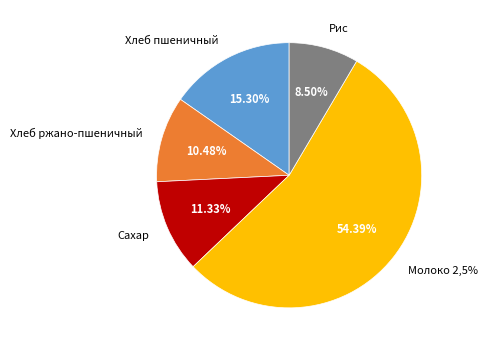

Rank the categories by value from lowest to highest.

Рис, Хлеб ржано-пшеничный, Сахар, Хлеб пшеничный, Молоко 2,5%